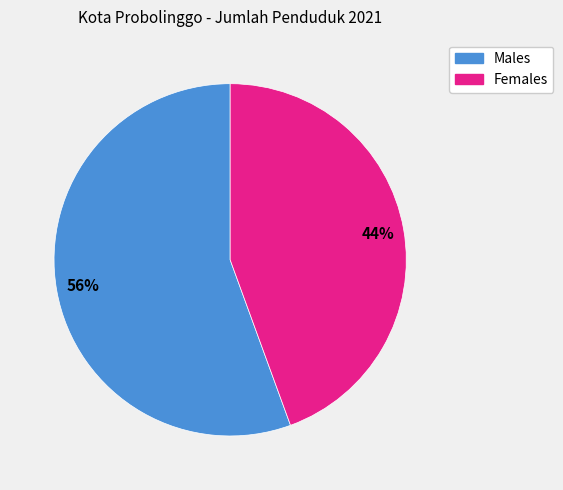

Is the sum of Males and Females greater than half?

Yes